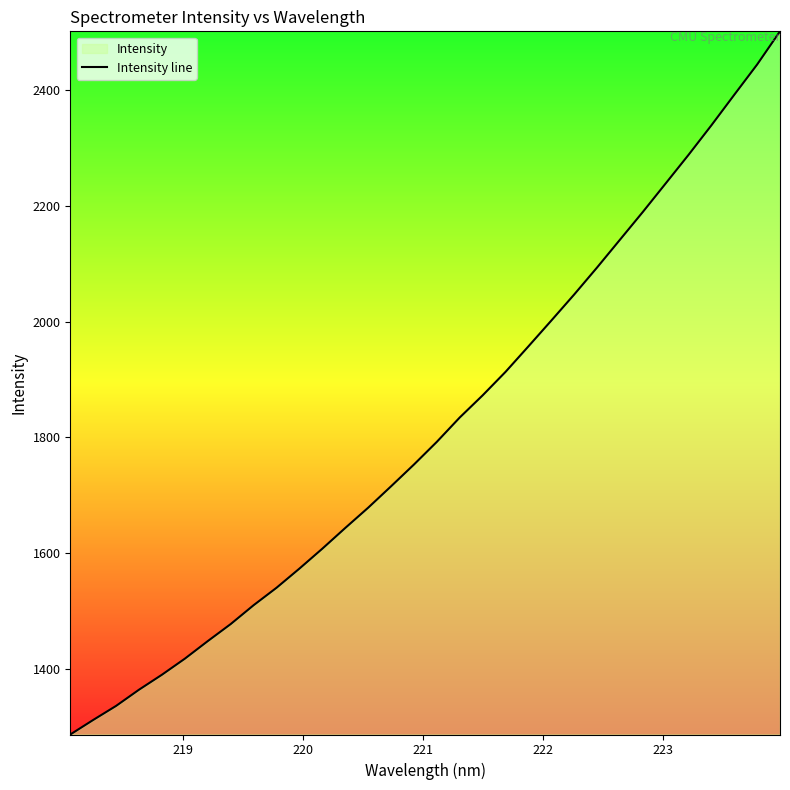

What is the sum of all values?

58099.3